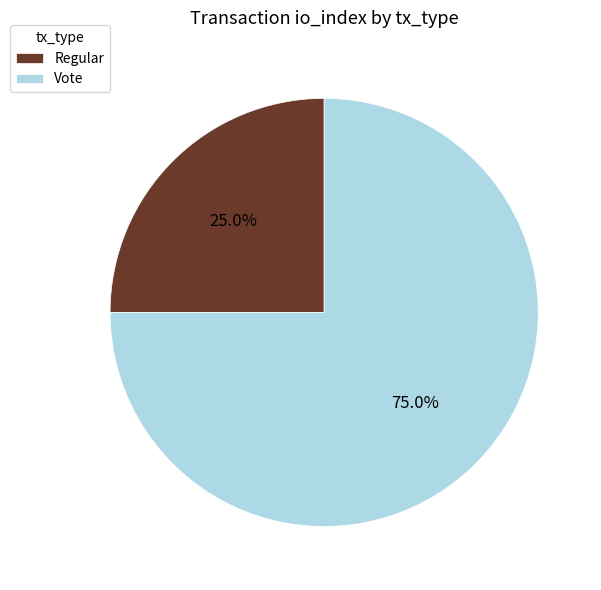

Count the number of slices in the pie.

2